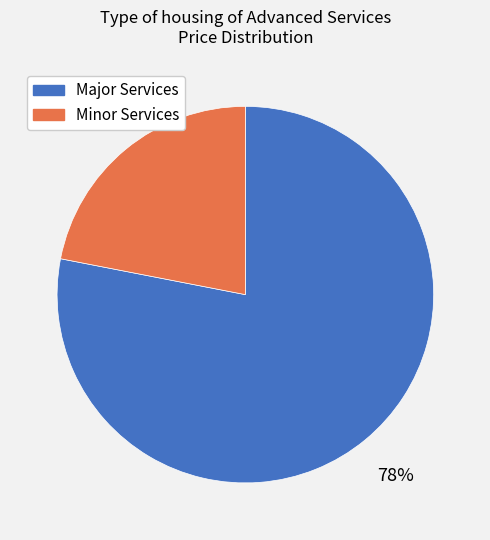

Is there a majority slice in this chart?

Yes